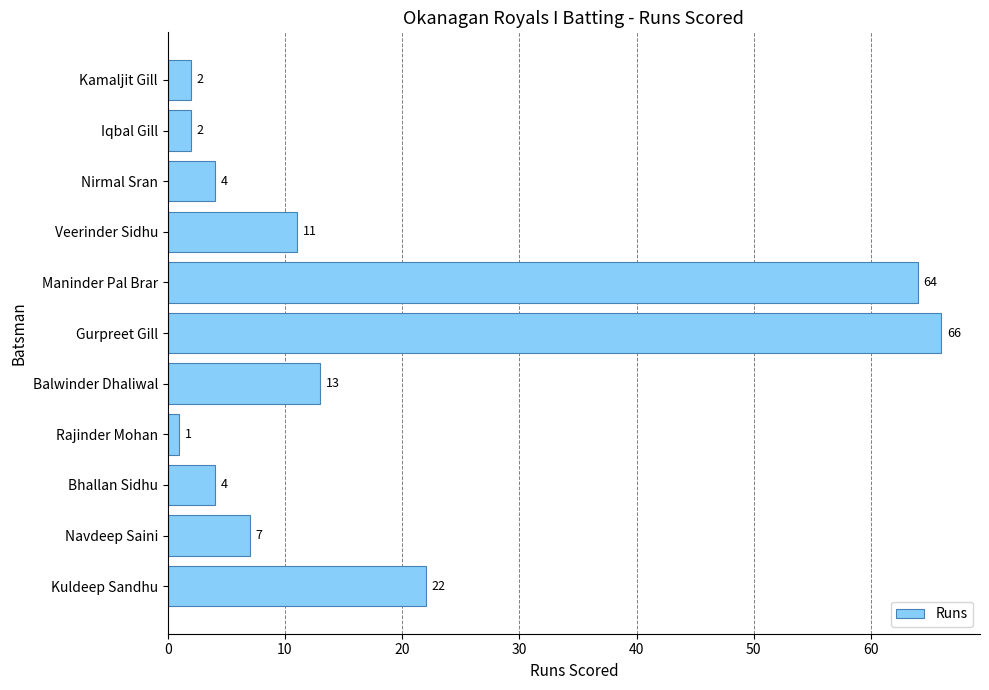

What is the sum of all values?

196